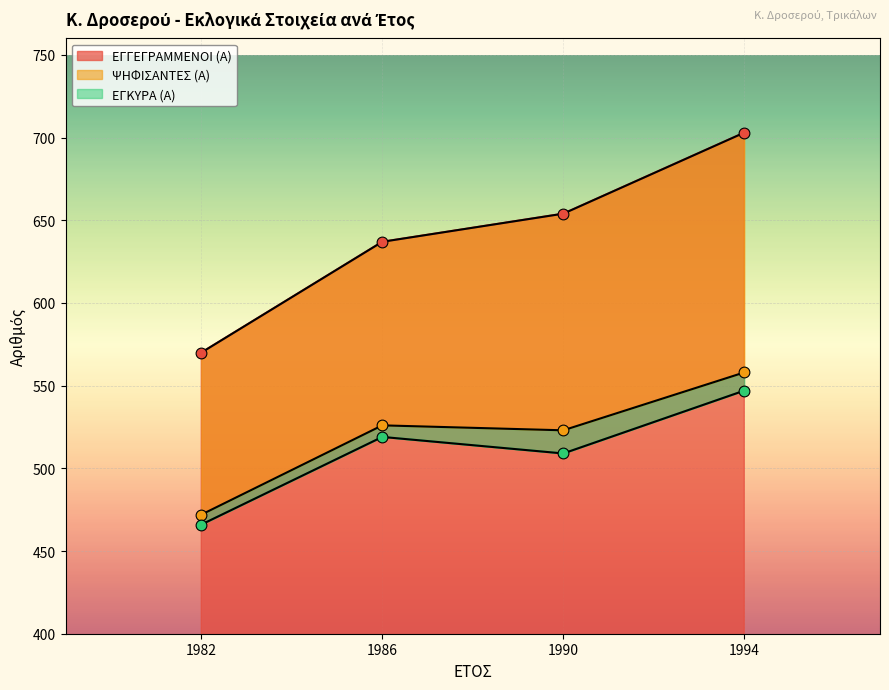

What are all the series names shown in the legend?

ΕΓΓΕΓΡΑΜΜΕΝΟΙ (Α), ΨΗΦΙΣΑΝΤΕΣ (Α), ΕΓΚΥΡΑ (Α)